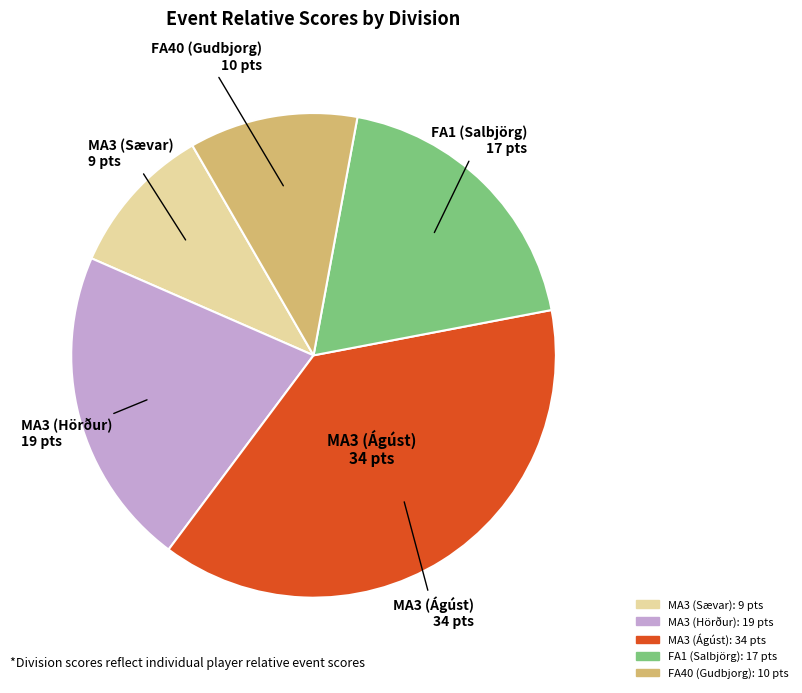

Rank the categories by value from highest to lowest.

MA3 (Ágúst), MA3 (Hörður), FA1 (Salbjörg), FA40 (Gudbjorg), MA3 (Sævar)